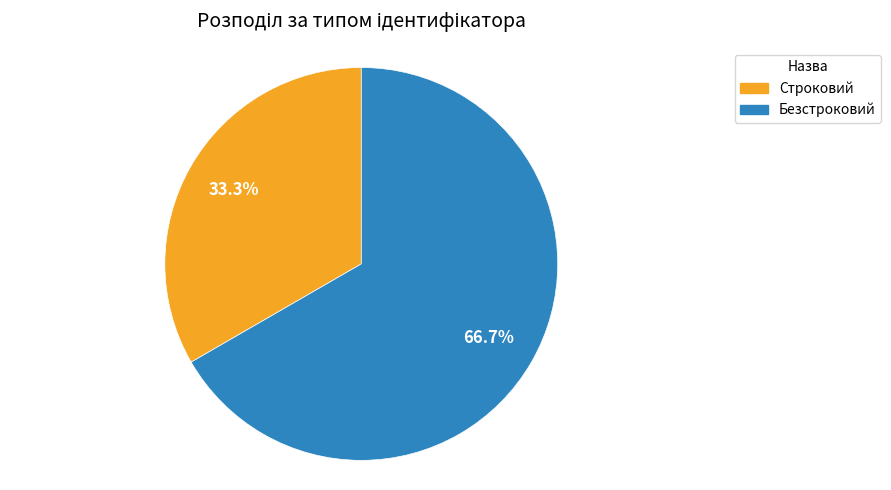

Does any single category account for the majority?

Yes